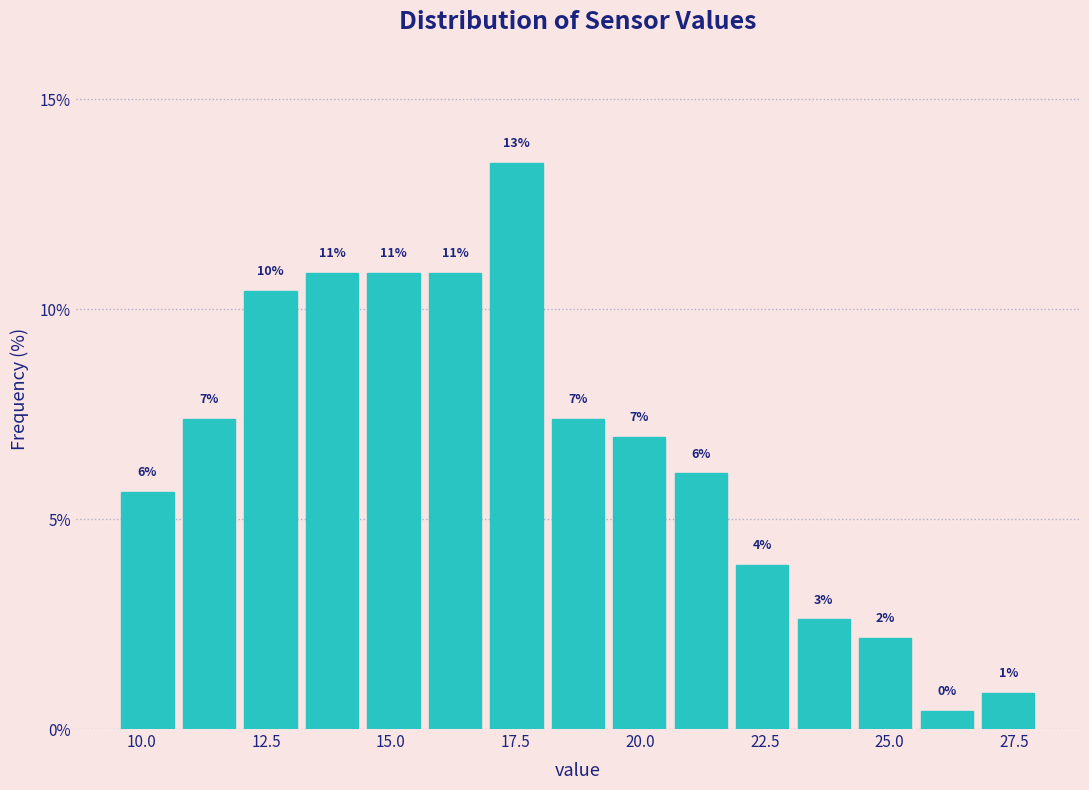

Read against the x-axis, roughly where is the centre of the tallest bar?

17.5